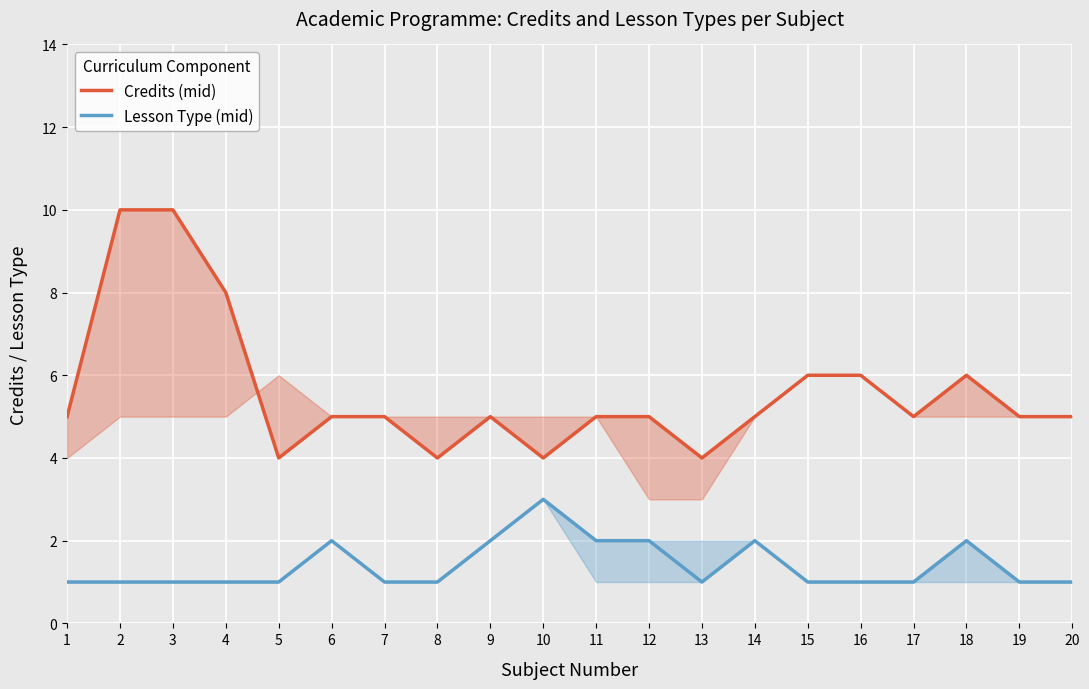

List the series in order of their overall mean, highest first.

Credits (mid), Lesson Type (mid)